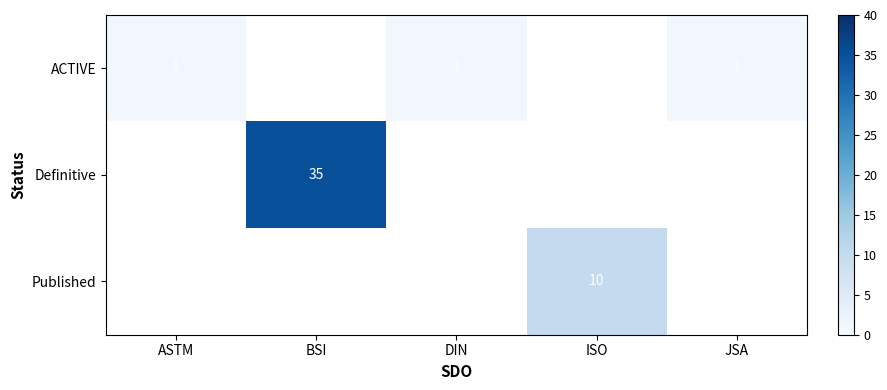

How many series are shown in this chart?

3